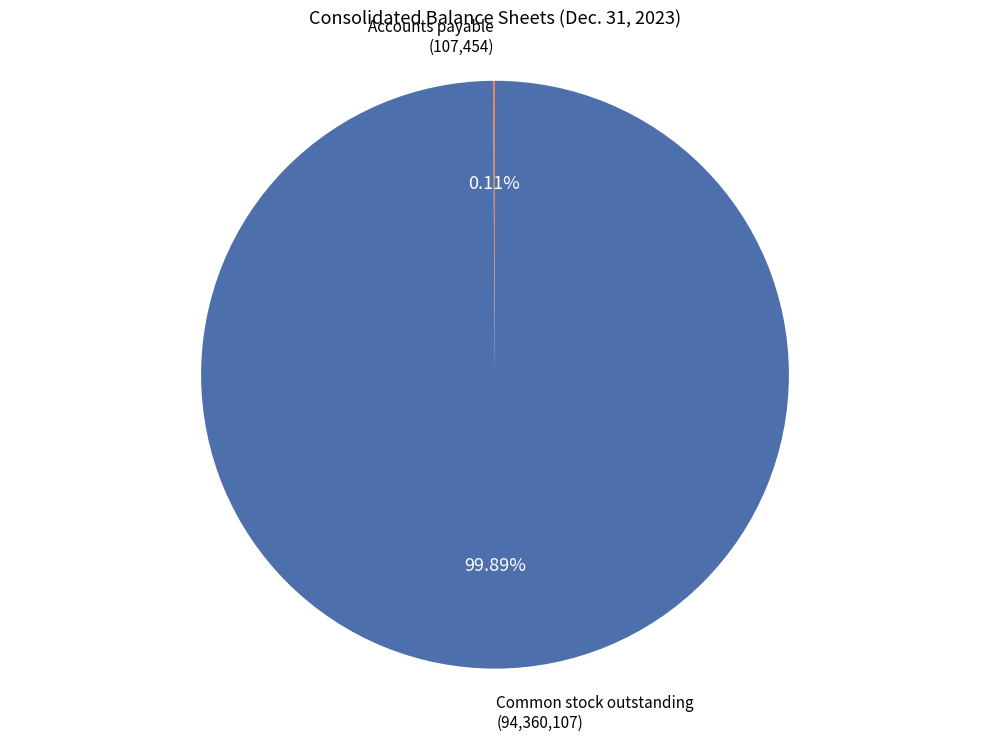

Is there a majority slice in this chart?

Yes